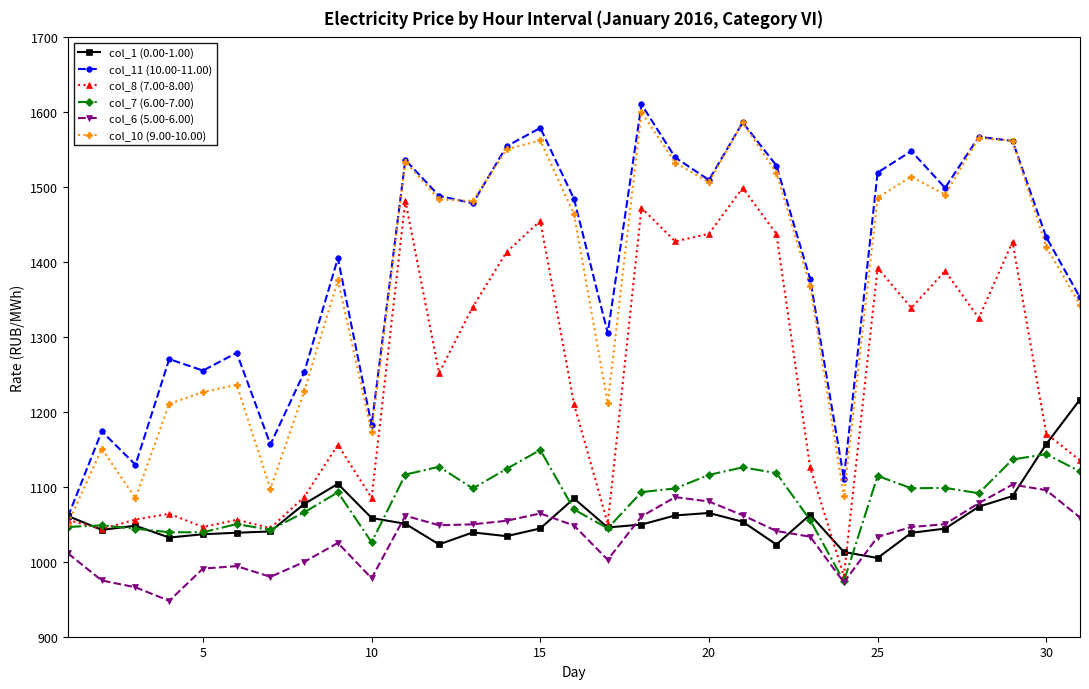

How many lines are shown in the chart?

6